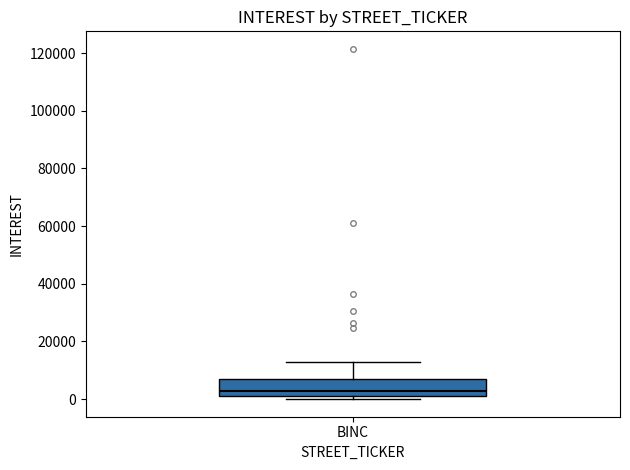

Read this box plot against the y-axis: the position of the median line, the range covered by the box, and the ends of both whiskers. The values are not printed on the chart, so give them approximately, as read against the axis.

median 2000 (just above the box's lower edge), box 2000 to 8000, whiskers 0 to 12000